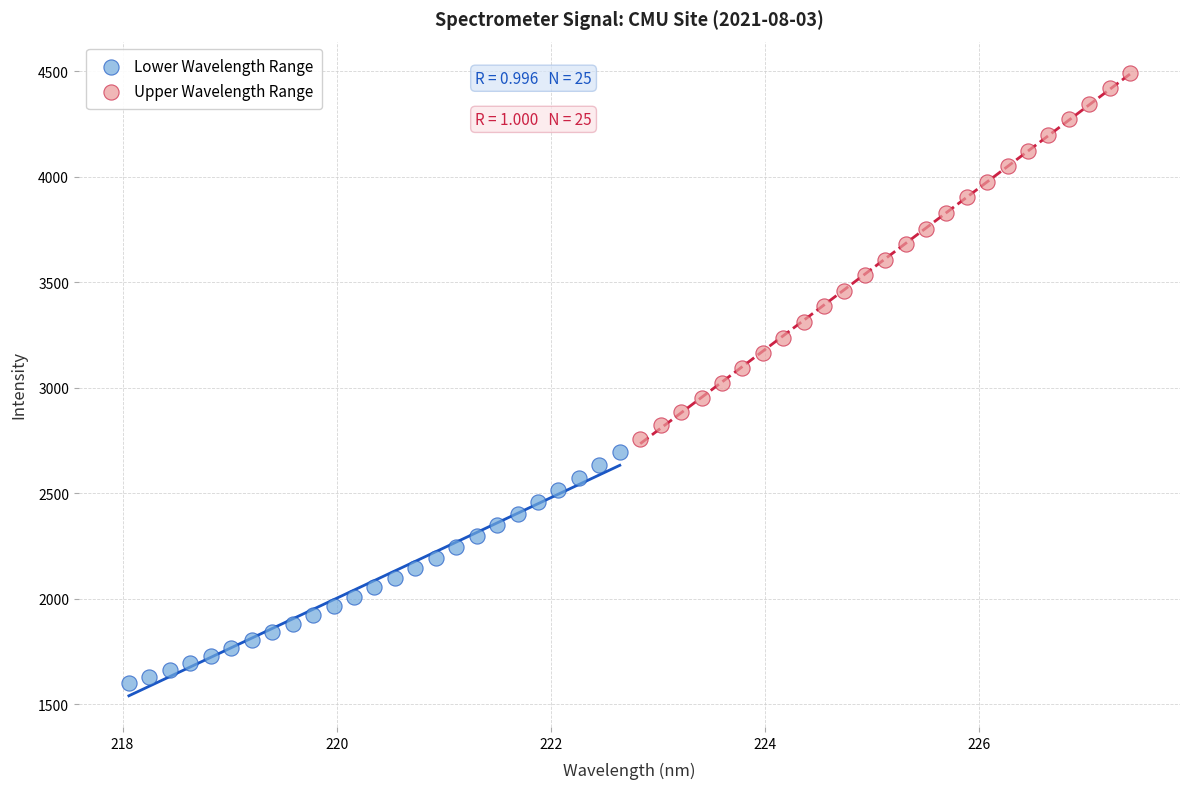

What are all the series names shown in the legend?

Lower Wavelength Range, Upper Wavelength Range